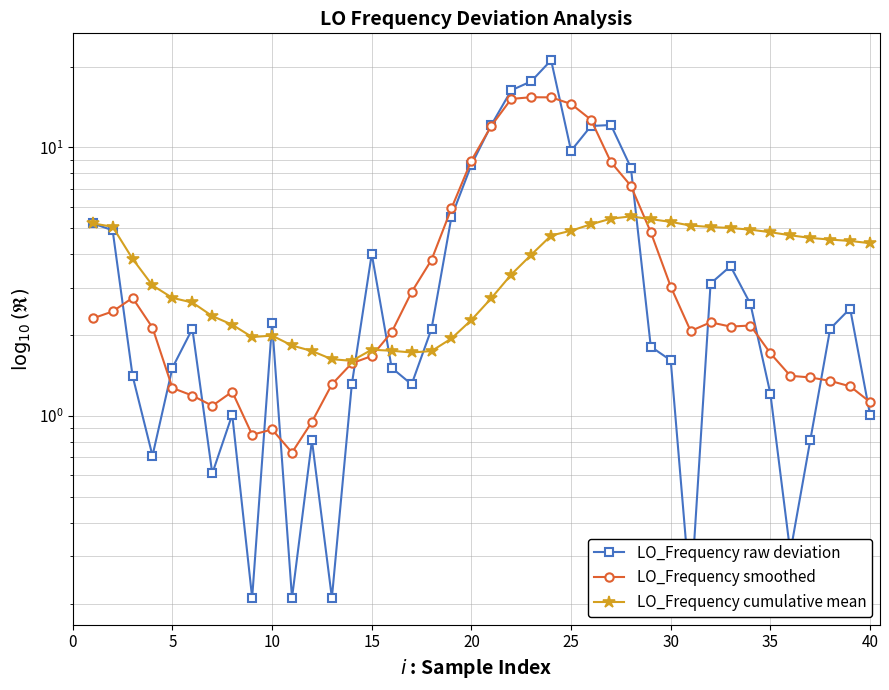

In LO_Frequency raw deviation, how many points are higher than both neighbors (excluding endpoints)?

9